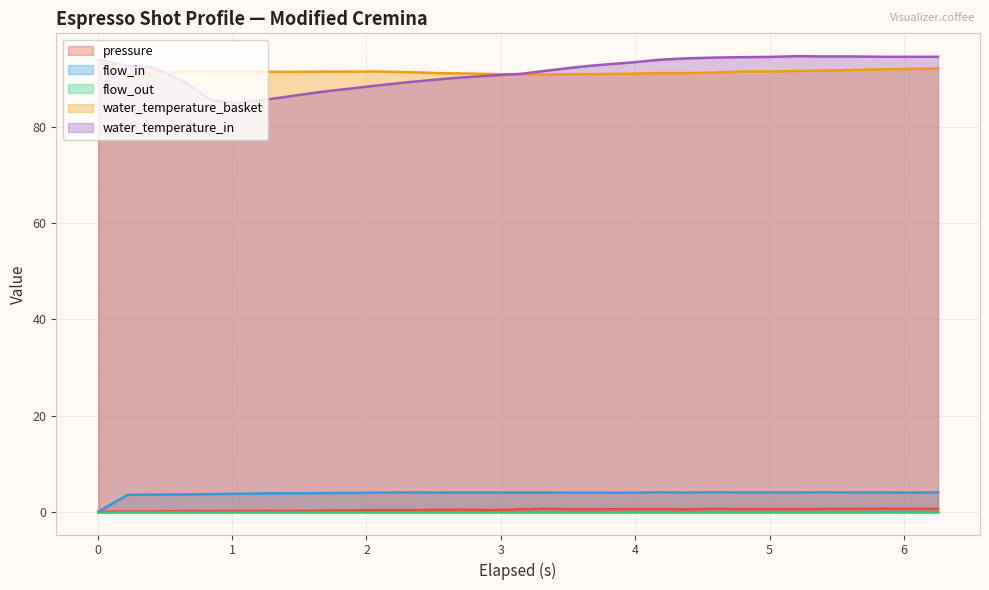

True or false: water_temperature_basket and flow_in cross at least once.

False